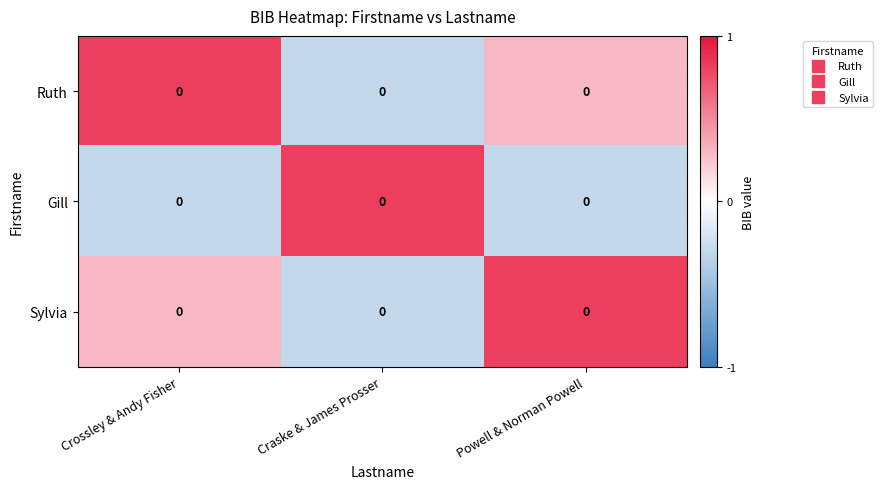

List the labels in order of Sylvia value, smallest first.

Craske & James Prosser, Crossley & Andy Fisher, Powell & Norman Powell